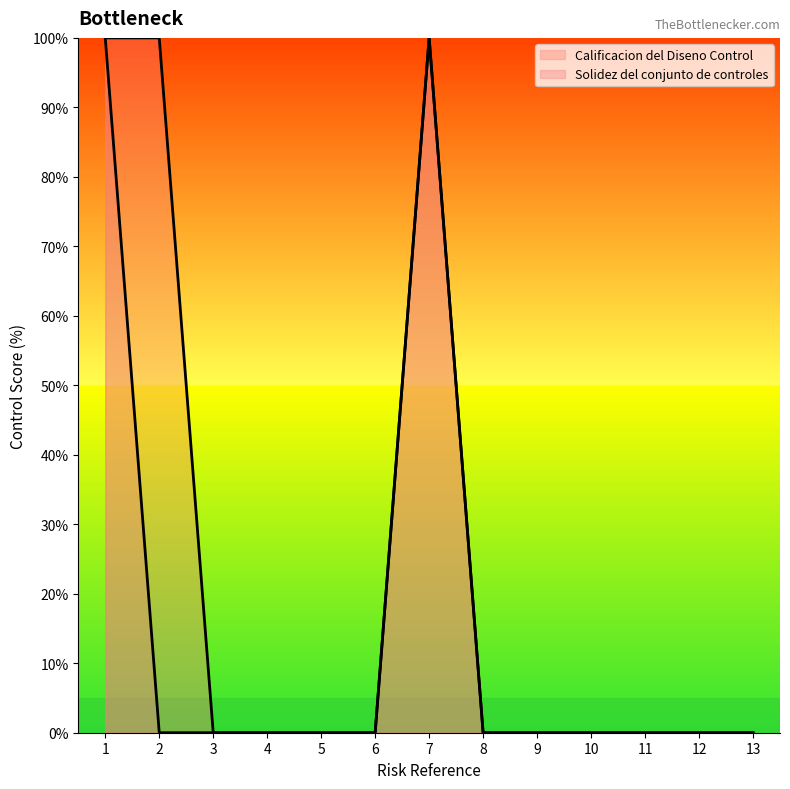

Reading left to right, transcribe all the data shown in this chart.

Calificacion del Diseno Control: 1=100	2=100	3=0	4=0	5=0	6=0	7=100	8=0	9=0	10=0	11=0	12=0	13=0
Solidez del conjunto de controles: 1=100	2=0	3=0	4=0	5=0	6=0	7=100	8=0	9=0	10=0	11=0	12=0	13=0